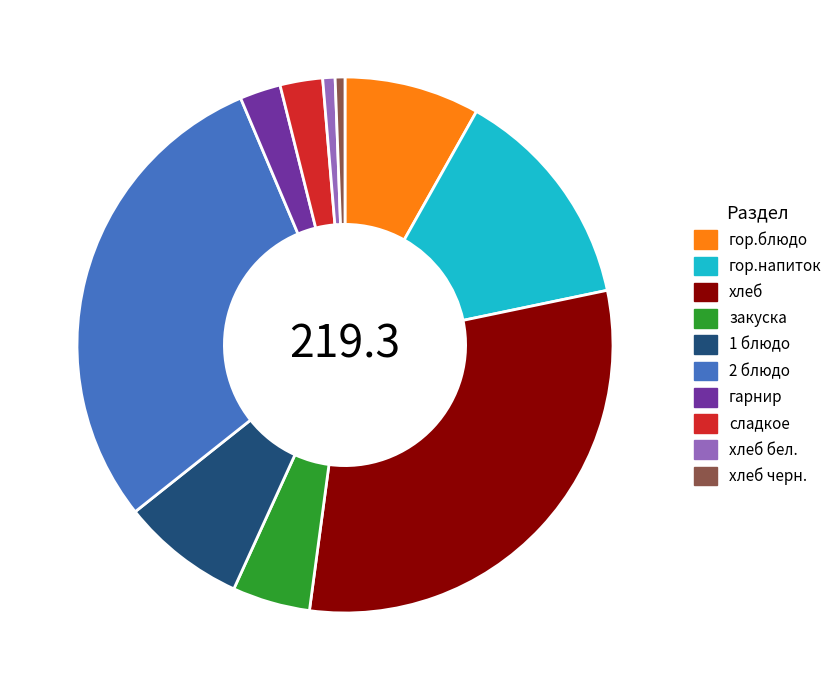

Does any single category account for the majority?

No